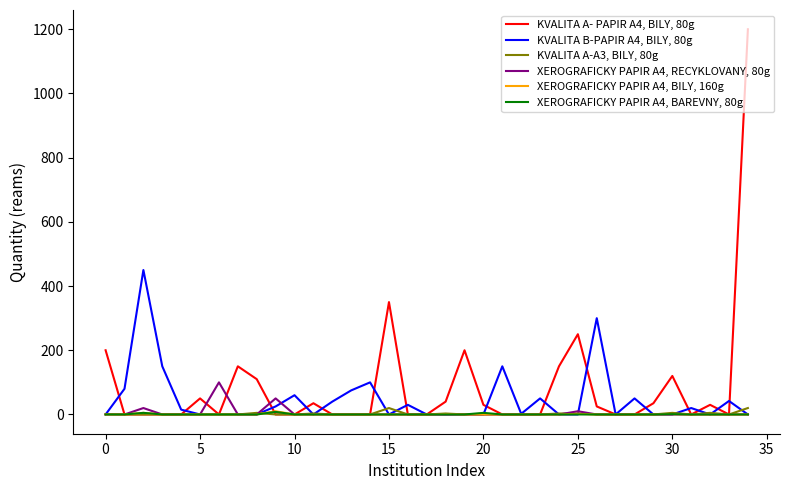

Rank the series by their maximum value, from lowest to highest.

XEROGRAFICKY PAPIR A4, BAREVNY, 80g, XEROGRAFICKY PAPIR A4, BILY, 160g, KVALITA A-A3, BILY, 80g, XEROGRAFICKY PAPIR A4, RECYKLOVANY, 80g, KVALITA B-PAPIR A4, BILY, 80g, KVALITA A- PAPIR A4, BILY, 80g